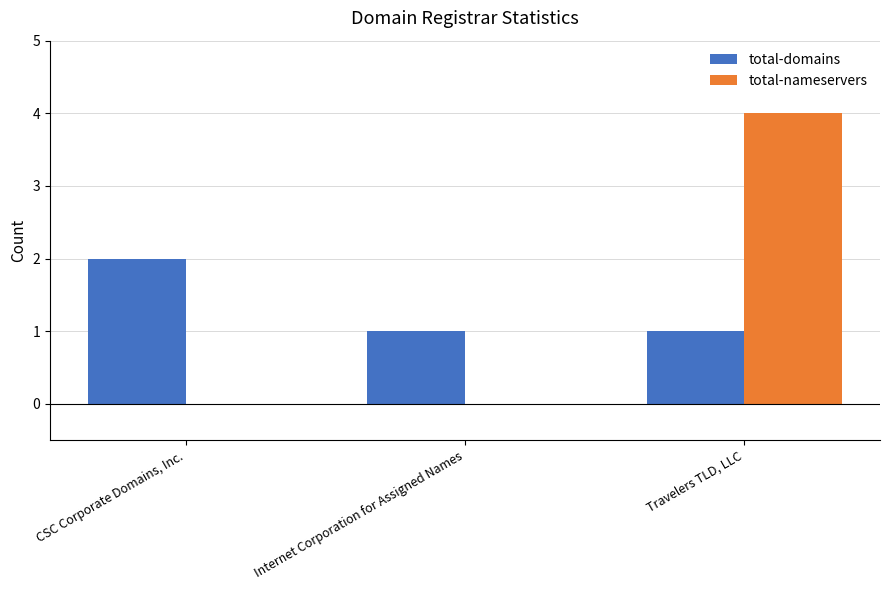

How many distinct data groups are displayed?

2